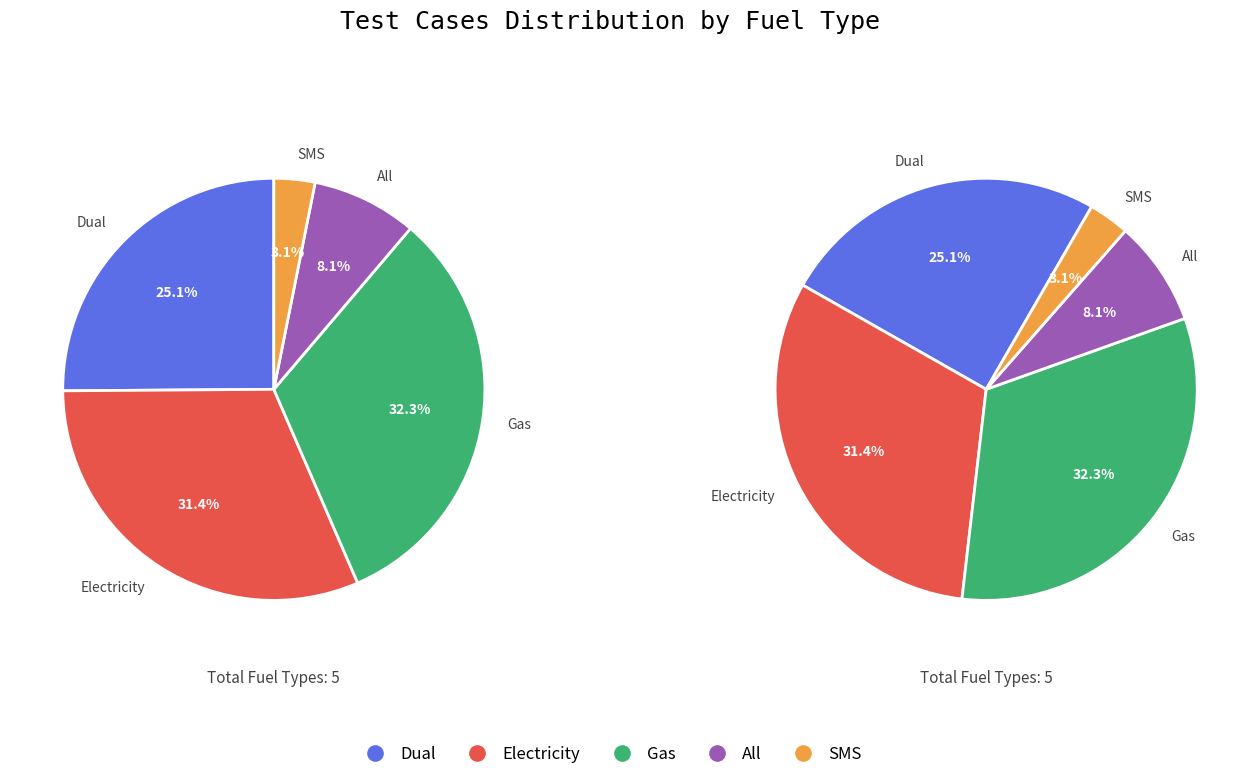

How many segments does this pie chart have?

5